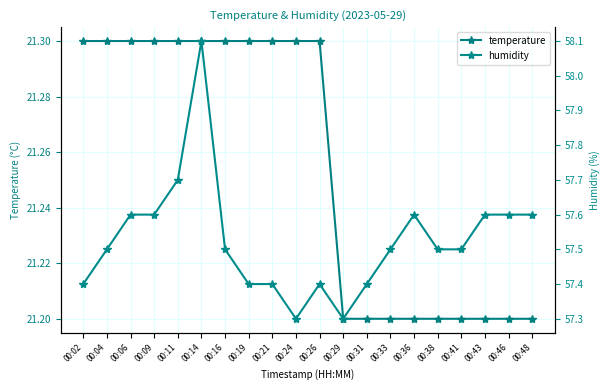

What are all the series names shown in the legend?

temperature, humidity